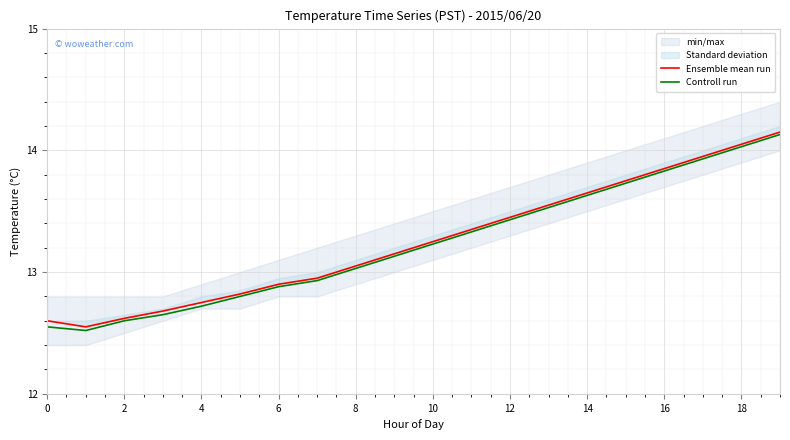

List the series in order of their overall mean, highest first.

Ensemble mean run, Controll run